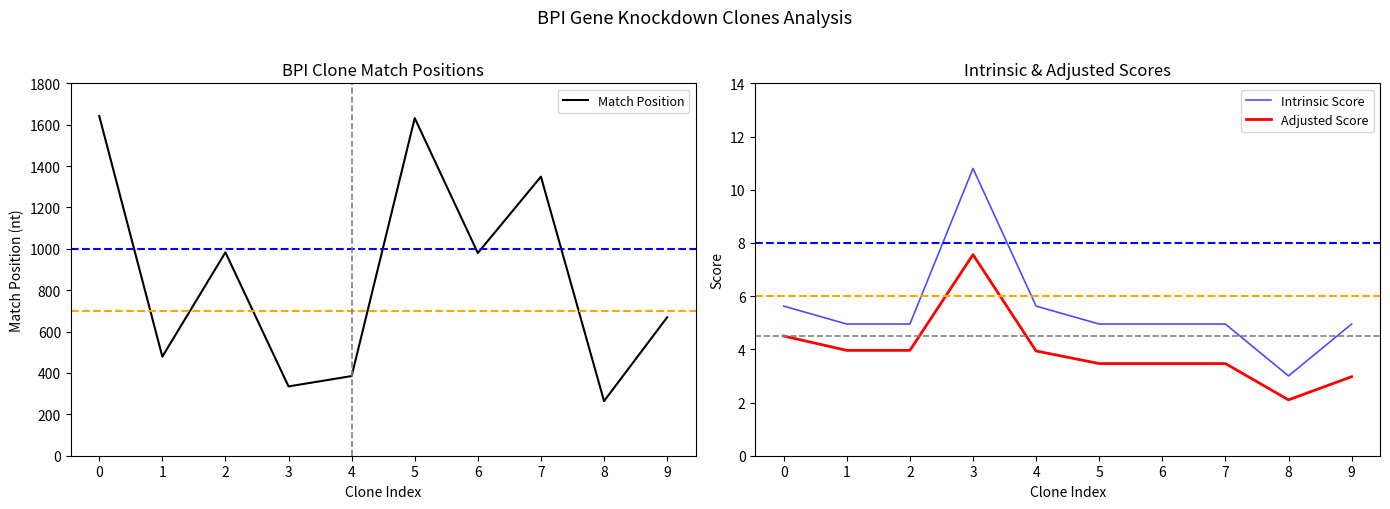

Which label corresponds to the smallest value in the chart?

8